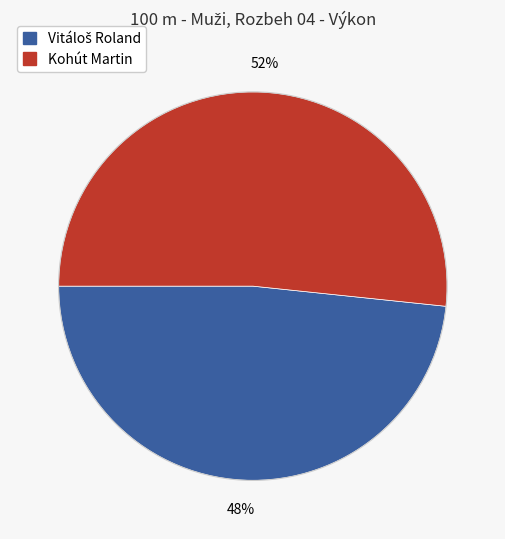

Is Kohút Martin the majority of the pie?

Yes